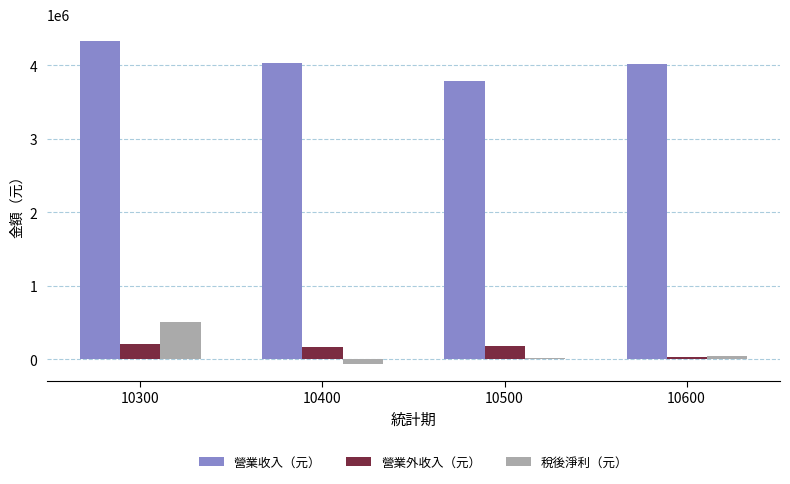

The 營業收入（元） series shows 1410006 at 10500. True or false?

False